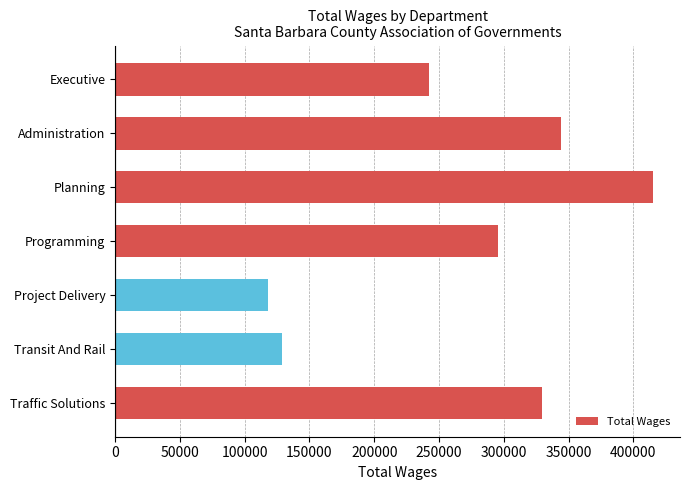

What is the greatest value displayed?

415198